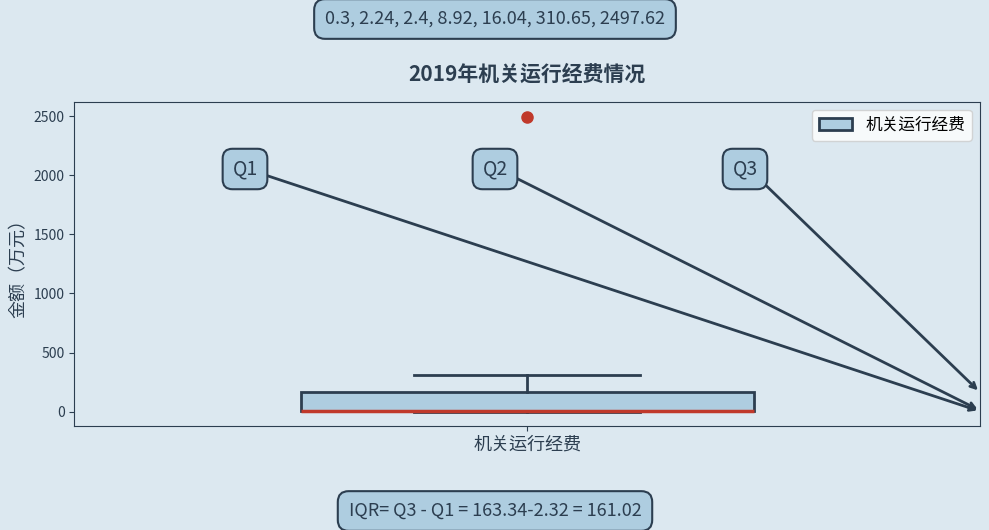

Read this box plot against the y-axis: the position of the median line, the range covered by the box, and the ends of both whiskers. The values are not printed on the chart, so give them approximately, as read against the axis.

median 0 (drawn on the box's lower edge), box 0 to 150, whiskers 0 to 300